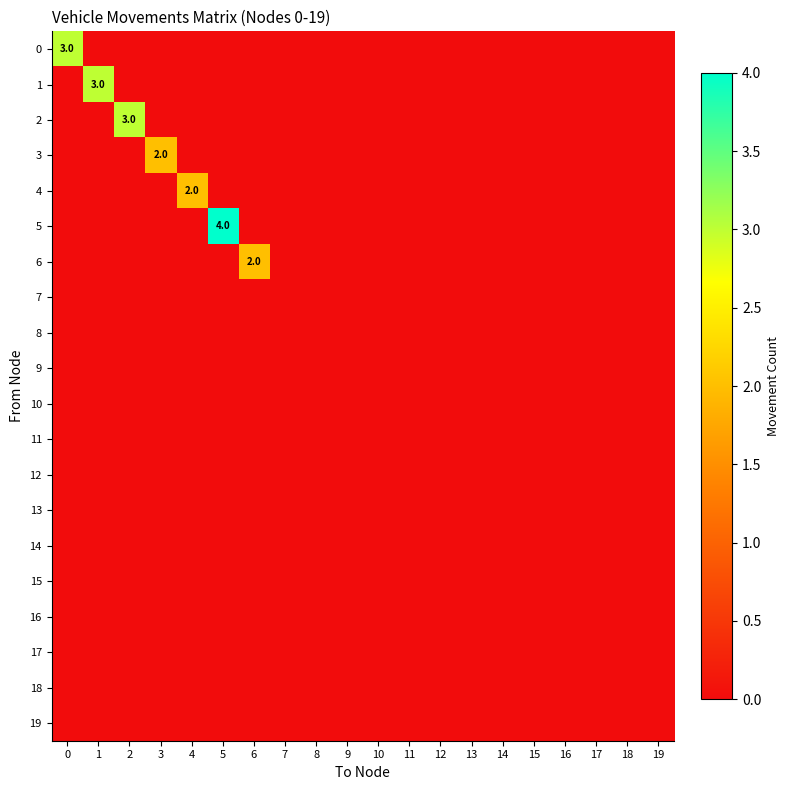

Is it true that 1 equals 4 at 1?

False